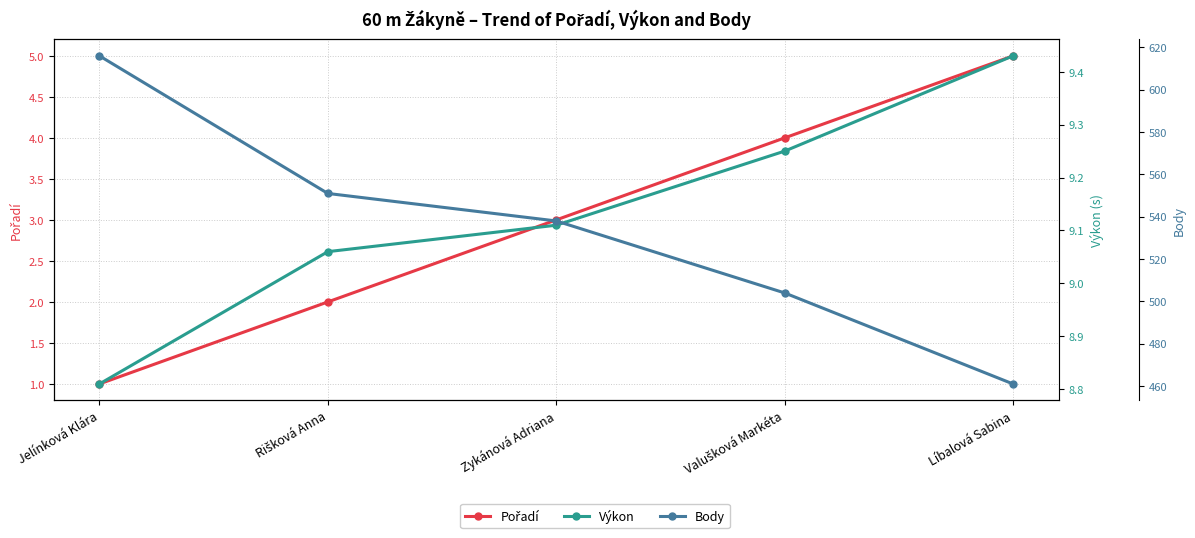

True or false: Body and Pořadí intersect in this chart.

False